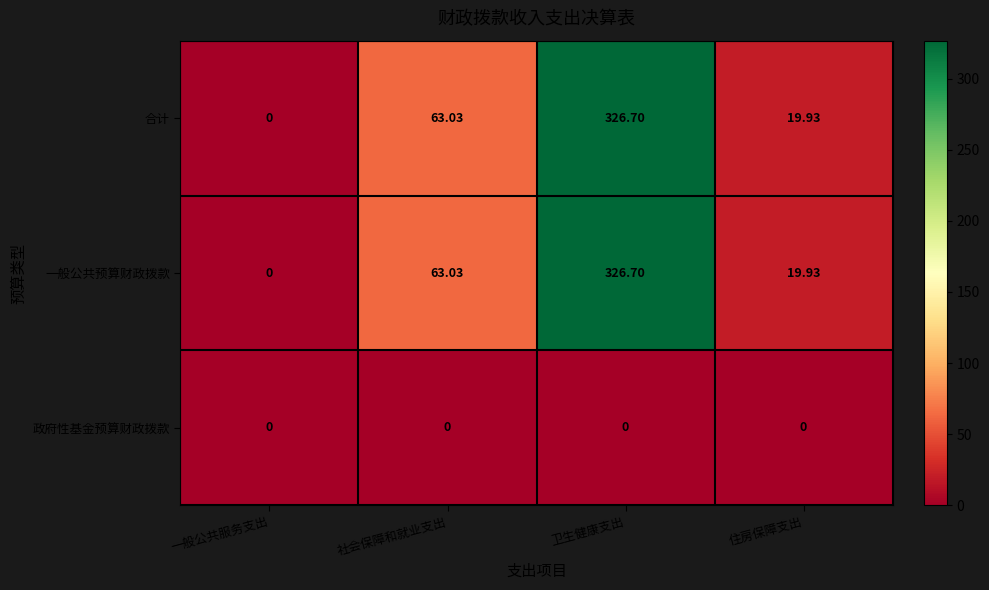

List the labels in order of 一般公共预算财政拨款 value, smallest first.

一般公共服务支出, 住房保障支出, 社会保障和就业支出, 卫生健康支出